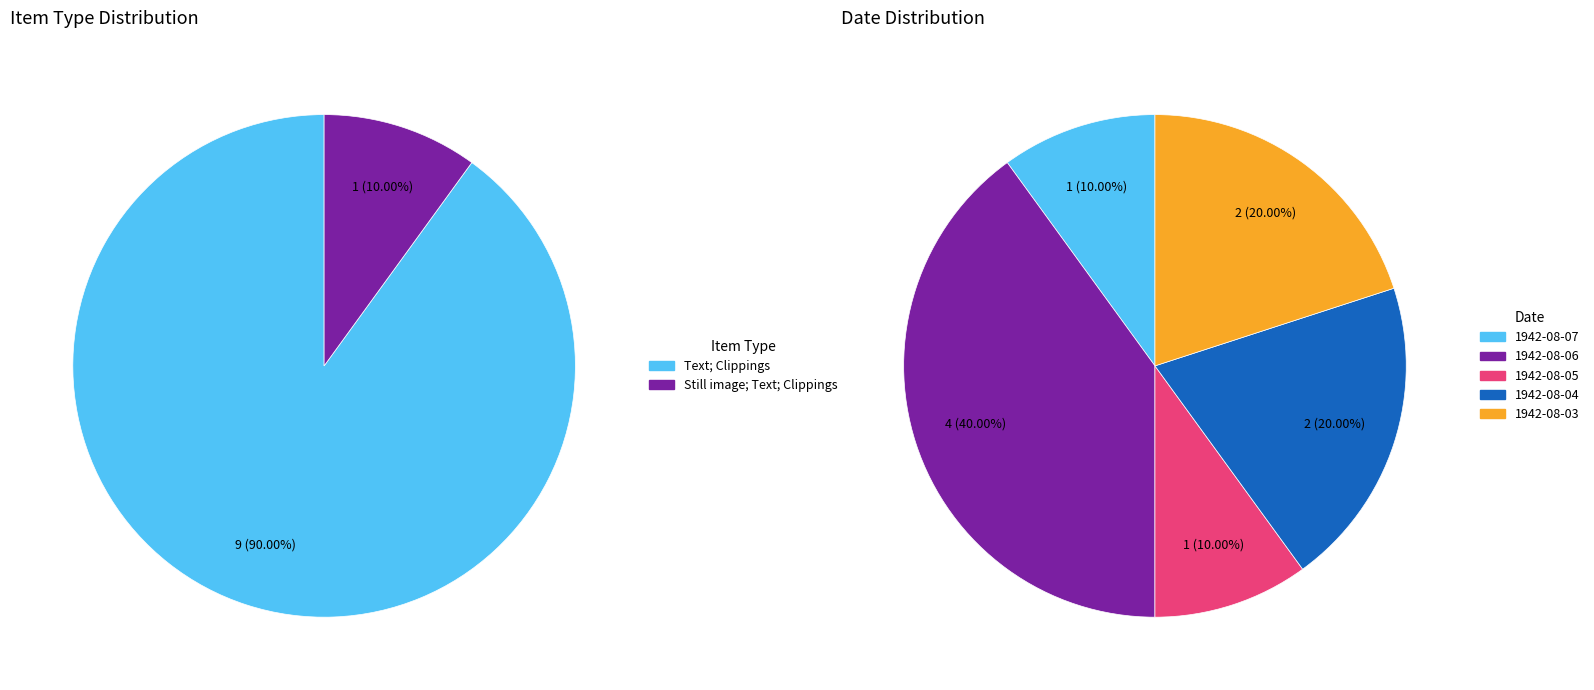

Does 1942-08-06 account for over 50% of the chart?

No